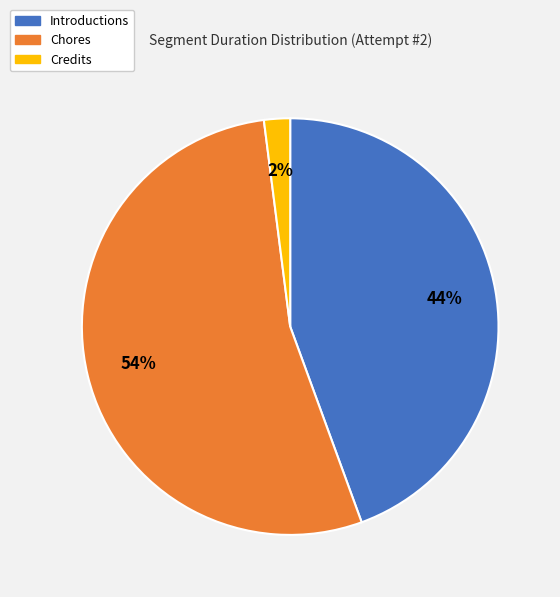

To the nearest percent, what is the combined percentage of Credits and Chores?

56%